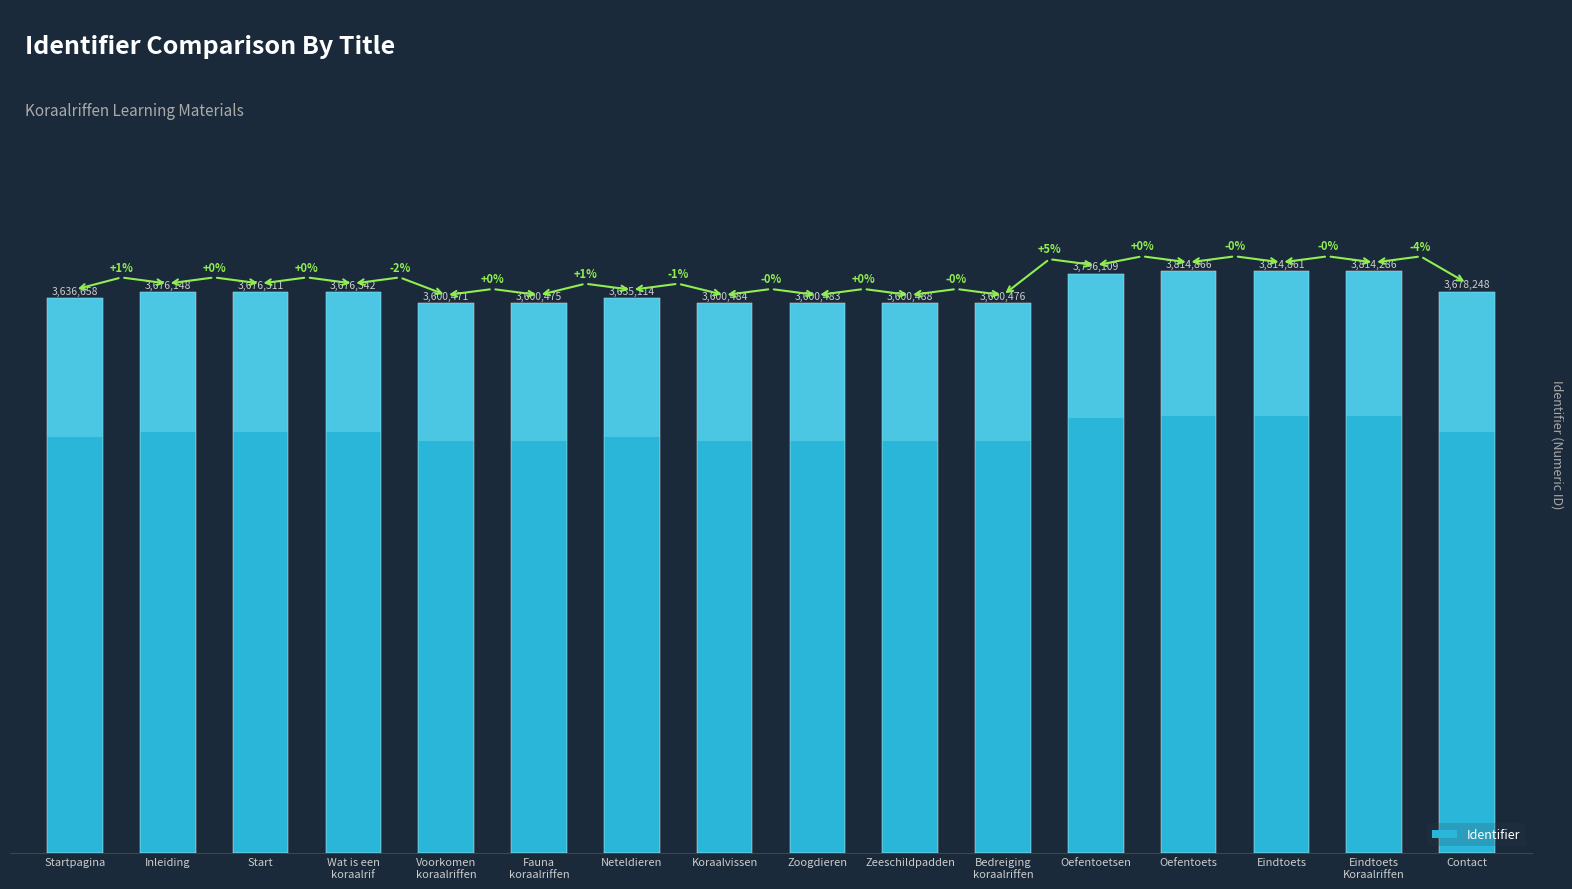

What is the sum of all values?

58821820